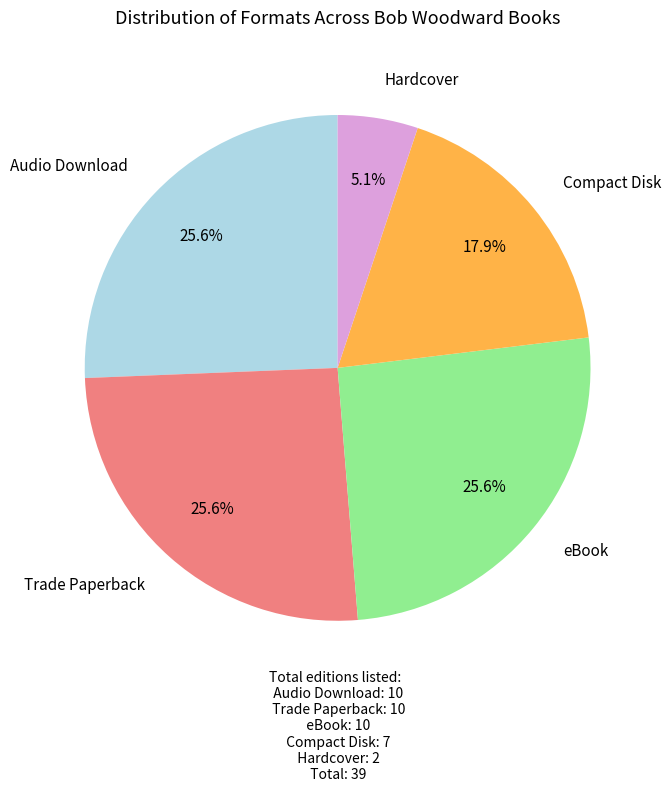

Combined, do Trade Paperback and Compact Disk account for over 50%?

No